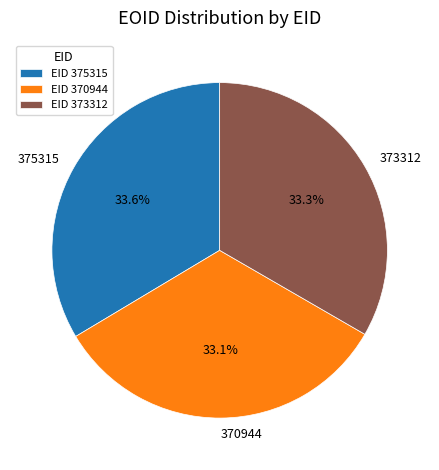

Approximately how many times larger is the value at 373312 compared to 375315?

1.0